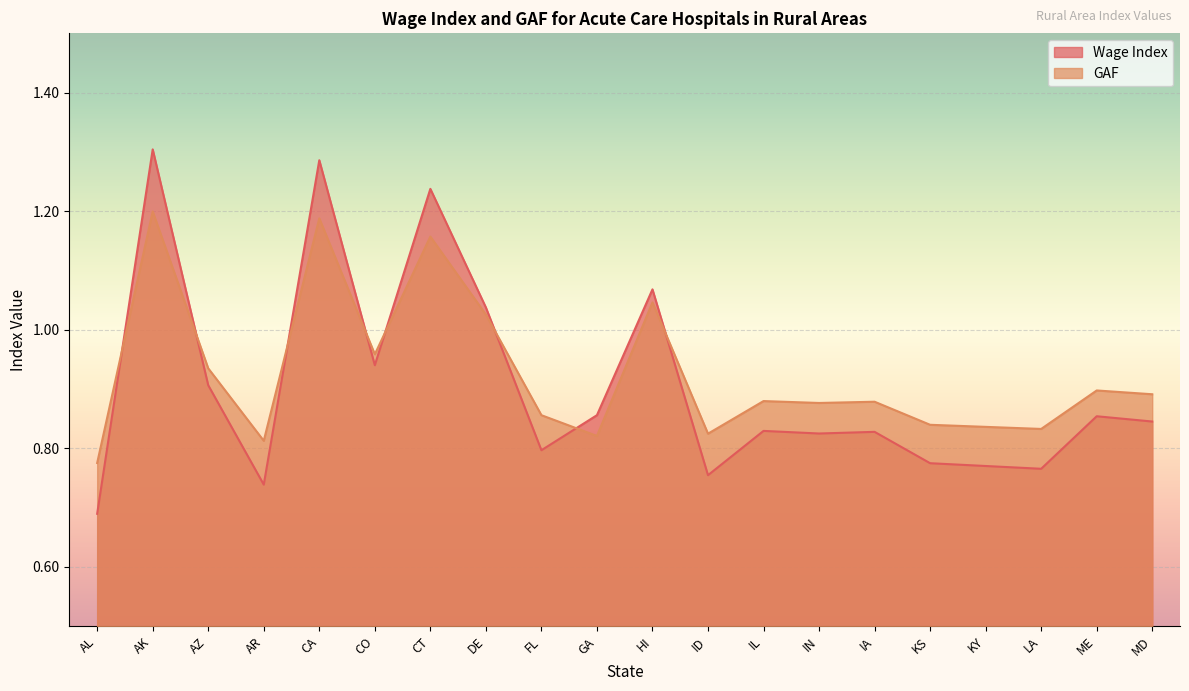

Reading left to right, extract all data points from this chart.

Wage Index: 0.7	1.3	0.9	0.7	1.3	0.9	1.2	1.0	0.8	0.9	1.1	0.8	0.8	0.8	0.8	0.8	0.8	0.8	0.9	0.8
GAF: 0.8	1.2	0.9	0.8	1.2	1.0	1.2	1.0	0.9	0.8	1.0	0.8	0.9	0.9	0.9	0.8	0.8	0.8	0.9	0.9